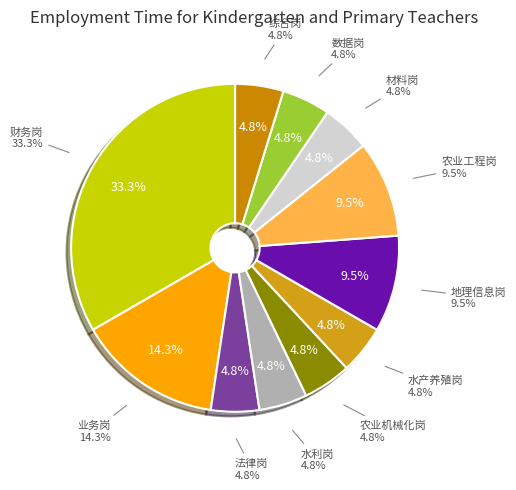

Count the number of slices in the pie.

11